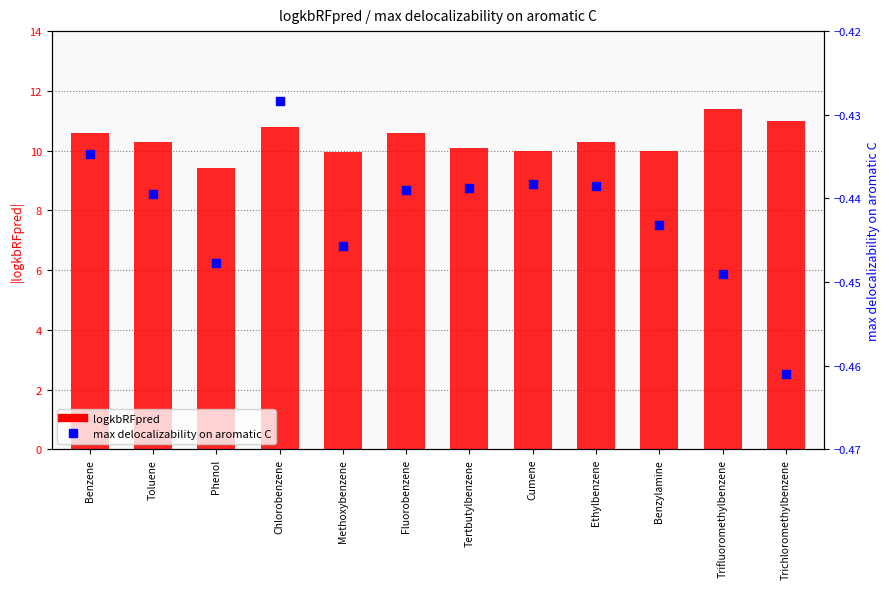

Which series contains the highest Y value?

logkbRFpred